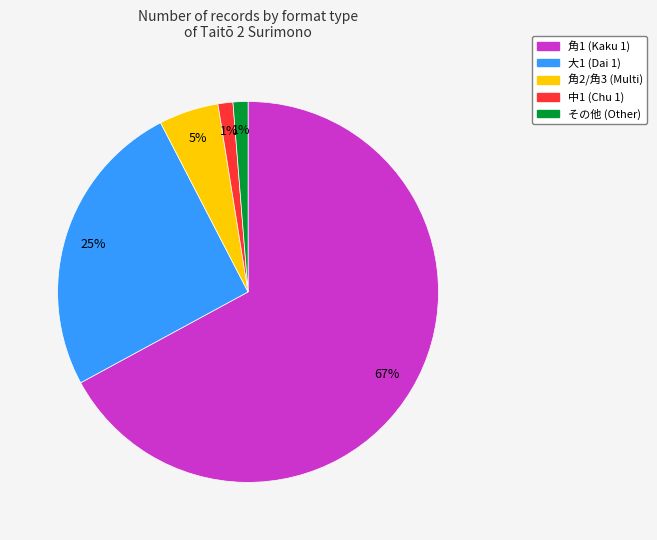

Does any single category account for the majority?

Yes